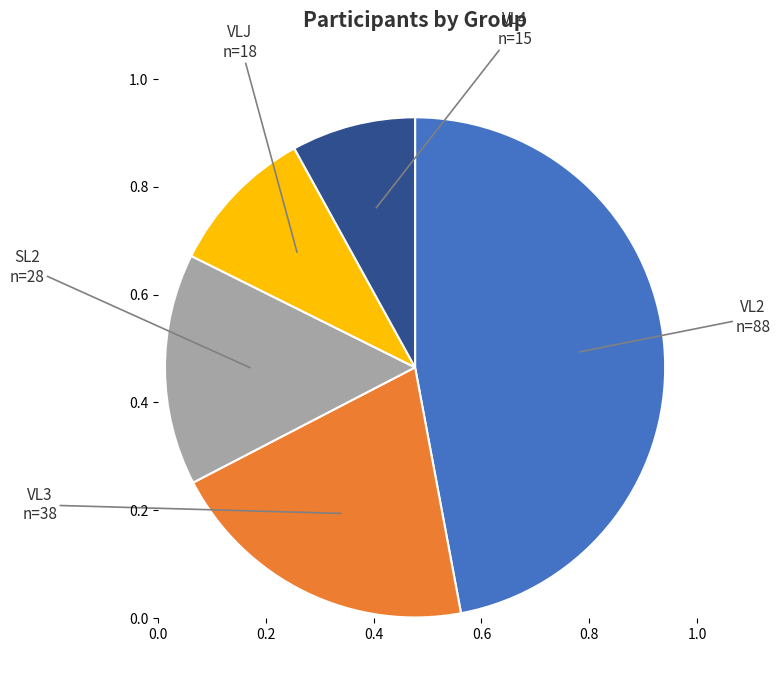

Is there a majority slice in this chart?

No